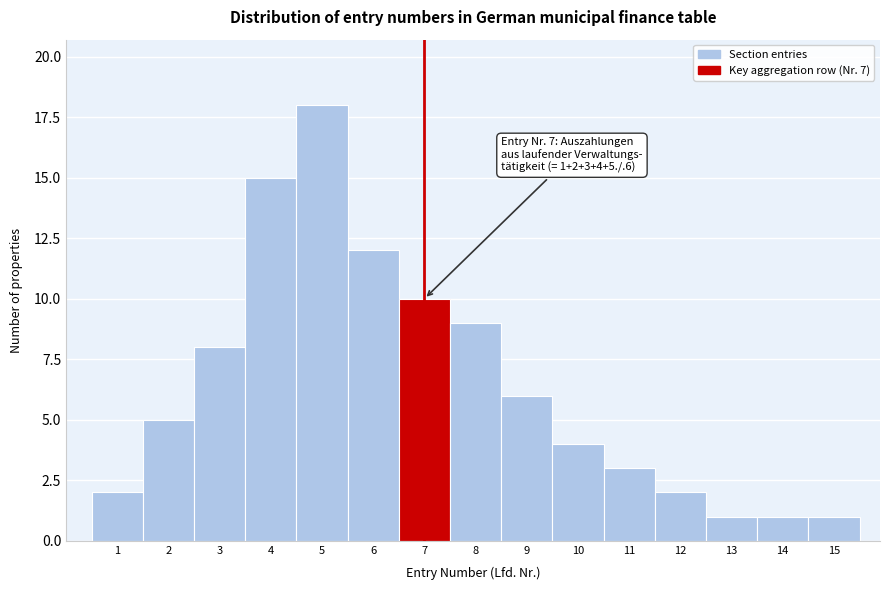

Over which range of the x-axis is the bar tallest?

4.5 to 5.5